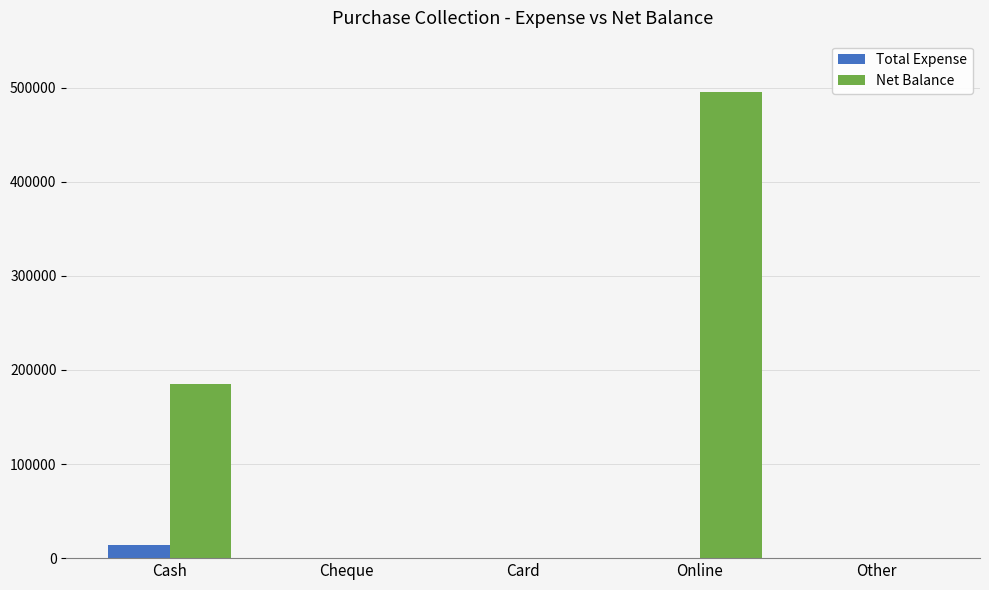

At which category is the sum across all series the highest?

Online